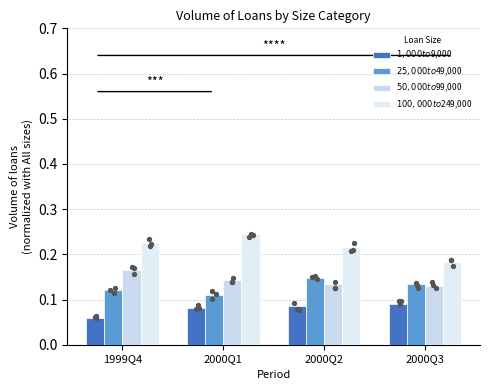

At how many categories does at least one series exceed 0?

4